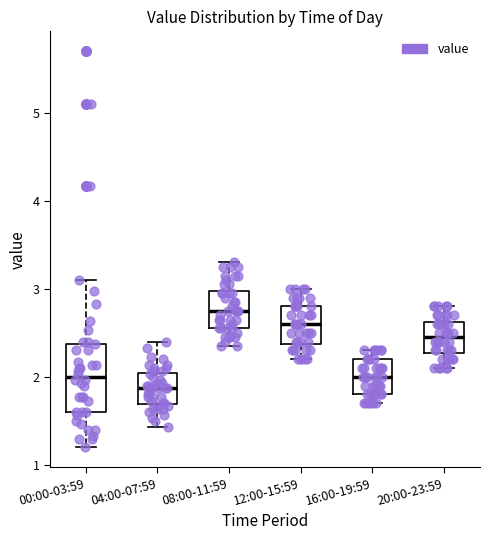

Reading left to right, read every box against the y-axis: the position of its median line, the range the box covers, and the ends of its whiskers. The values are not printed on the chart, so give them approximately, as read against the axis.

00:00-03:59: median 2.0, box 1.6 to 2.4, whiskers 1.2 to 3.1
04:00-07:59: median 1.9, box 1.7 to 2.0, whiskers 1.4 to 2.4
08:00-11:59: median 2.8, box 2.6 to 3.0, whiskers 2.4 to 3.3
12:00-15:59: median 2.6, box 2.4 to 2.8, whiskers 2.2 to 3.0
16:00-19:59: median 2.0, box 1.8 to 2.2, whiskers 1.7 to 2.3
20:00-23:59: median 2.5, box 2.3 to 2.6, whiskers 2.1 to 2.8